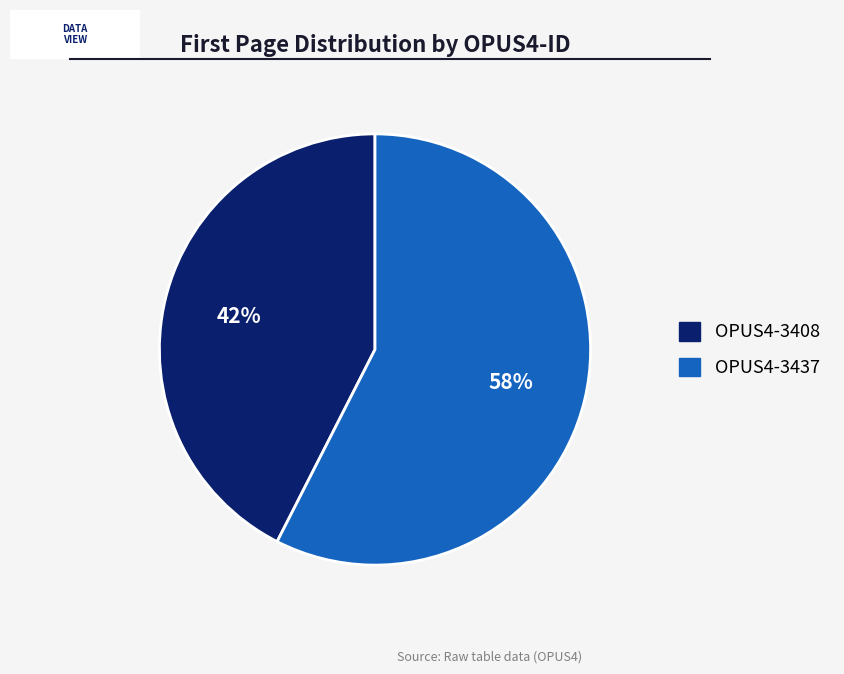

Which category accounts for the majority?

OPUS4-3437